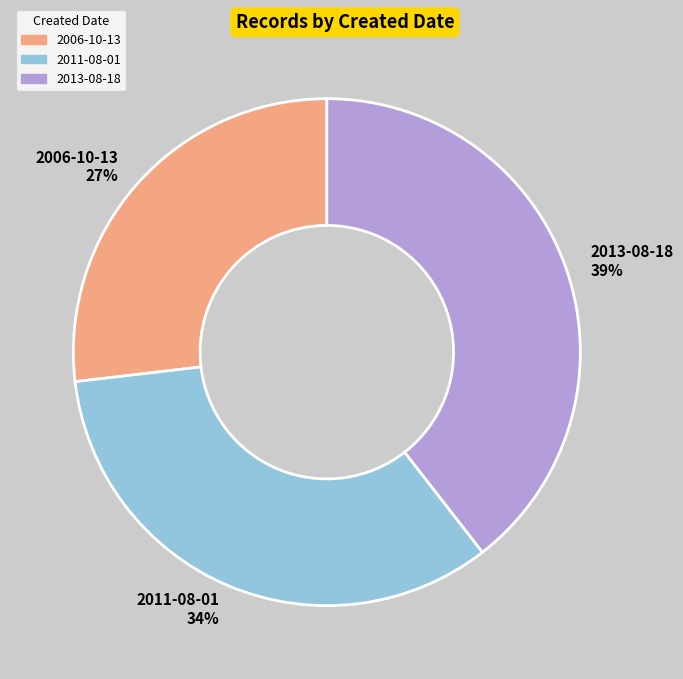

Is it true that 2011-08-01 is 48% of the pie?

False